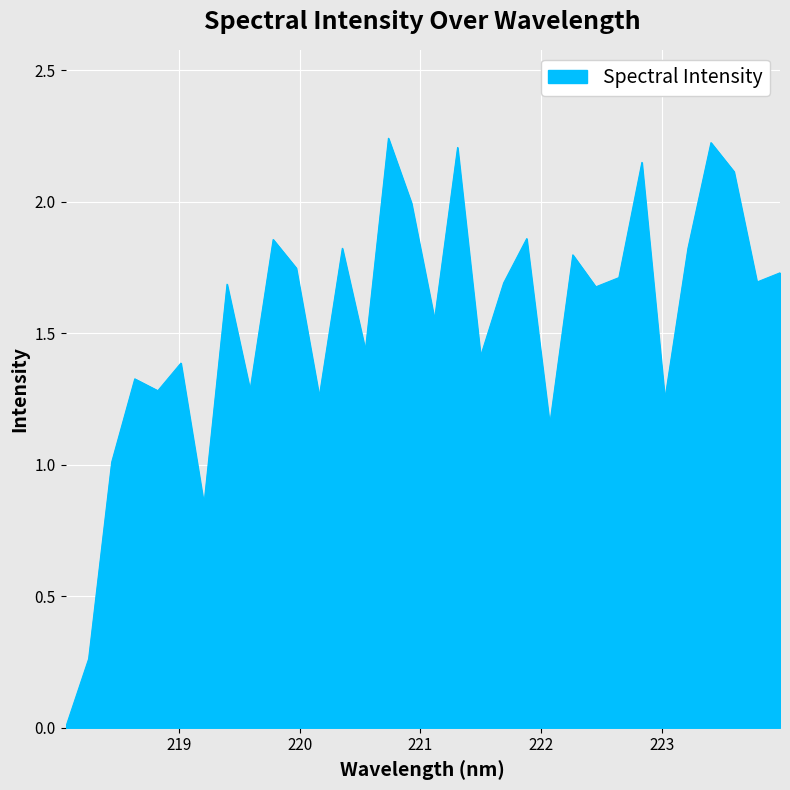

What is the greatest value displayed?

2.2